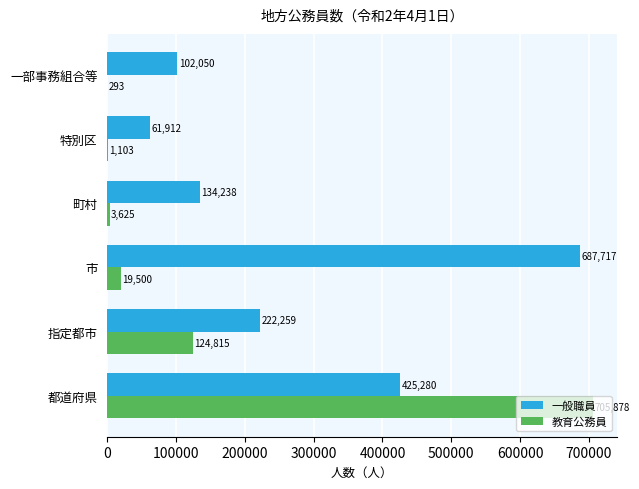

True or false: 一般職員 has a value of 222259 at 指定都市.

True